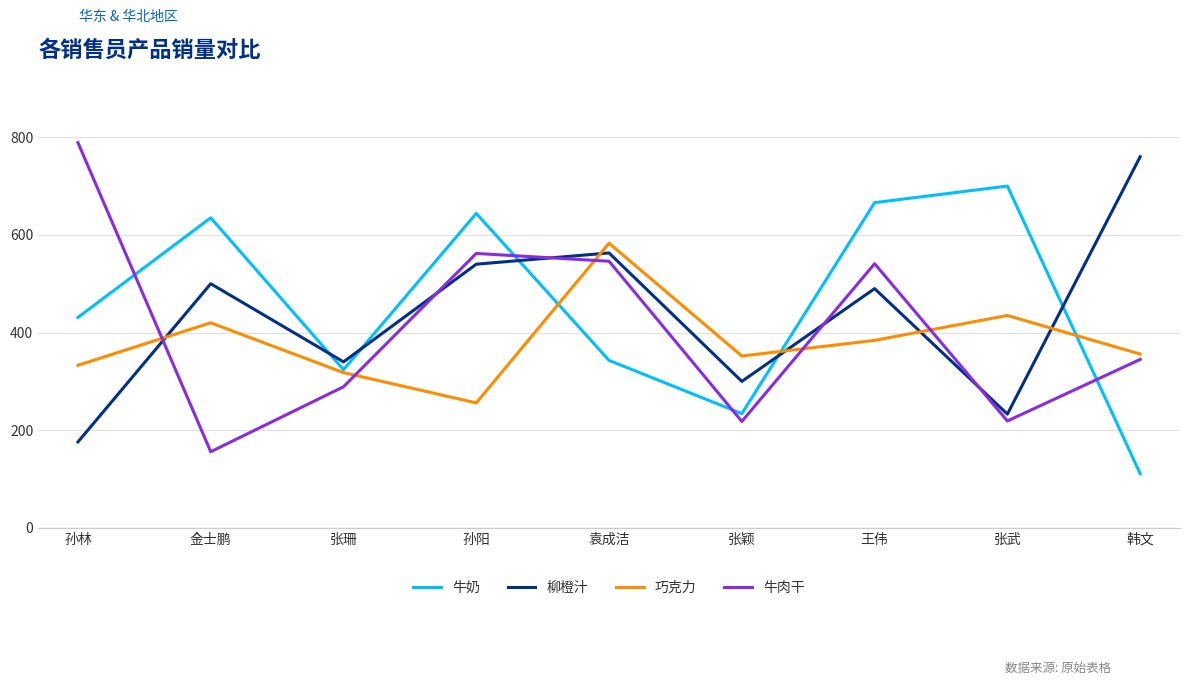

What is the sum of the 牛肉干 values at 张颖 and 孙阳?

780